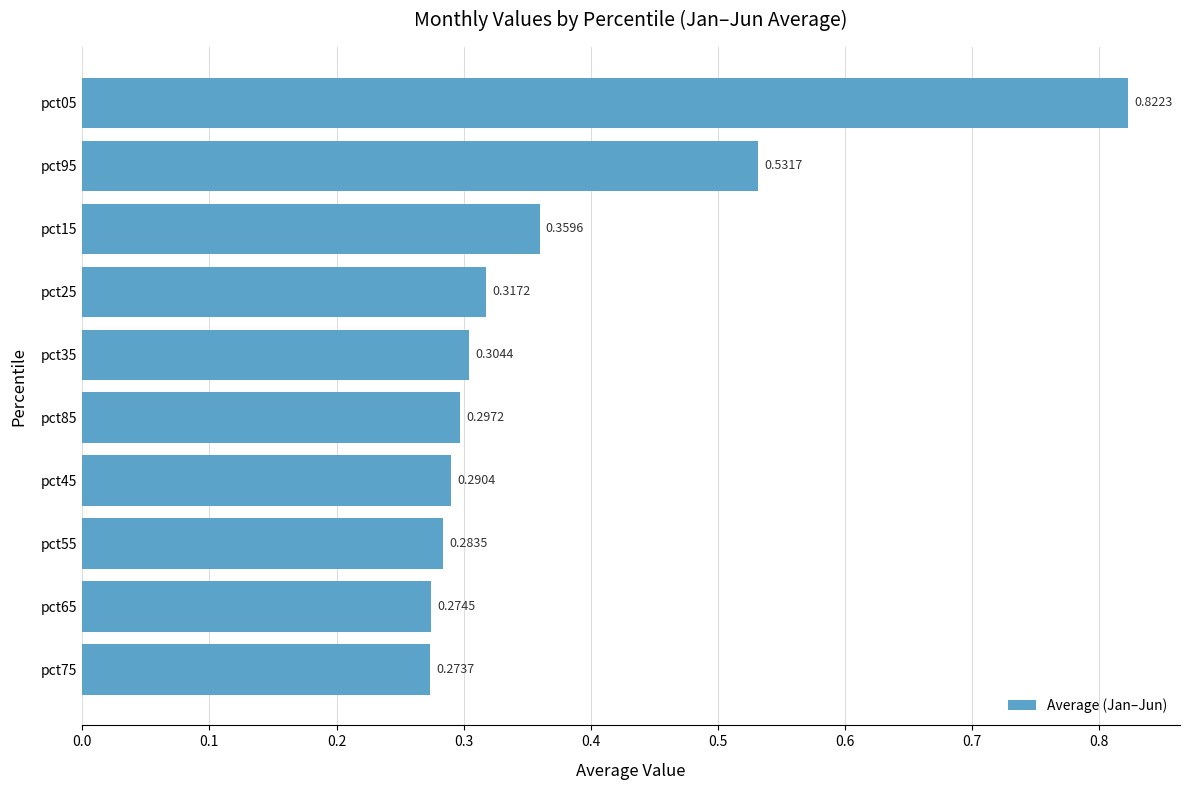

List the labels in order of value, largest first.

pct05, pct95, pct15, pct25, pct35, pct85, pct45, pct55, pct65, pct75